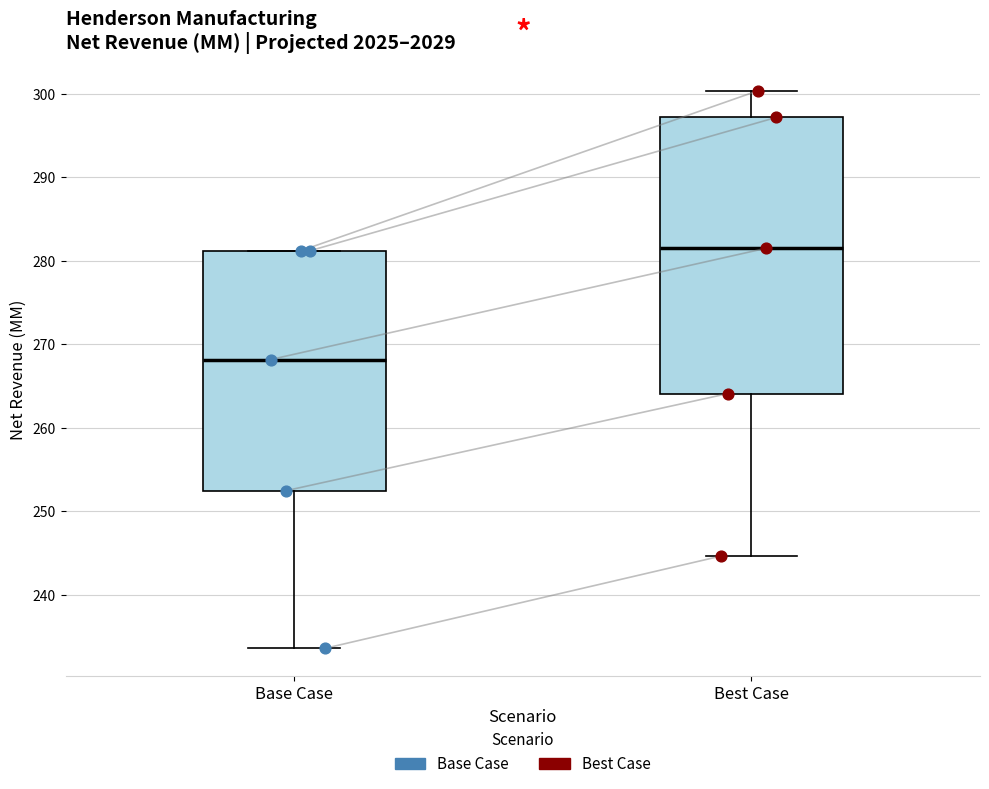

Comparing the boxes themselves (not the whiskers), which one is the tallest?

Best Case